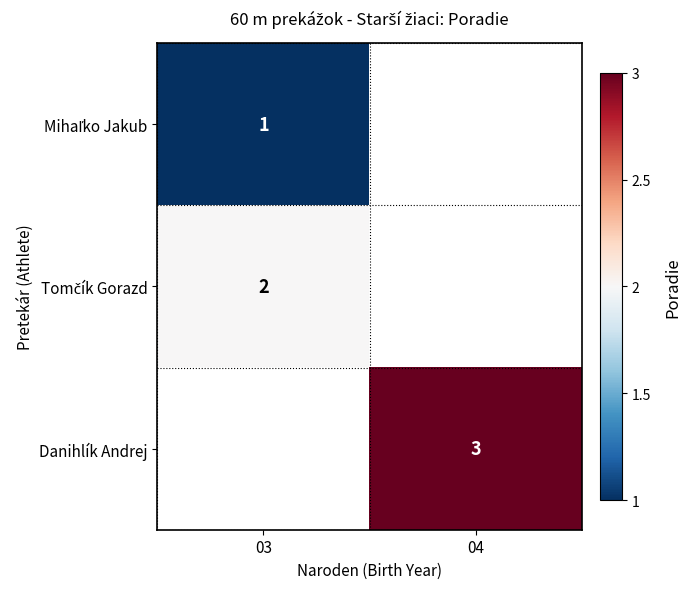

The value of Danihlík Andrej at 04 is 3. True or false?

True